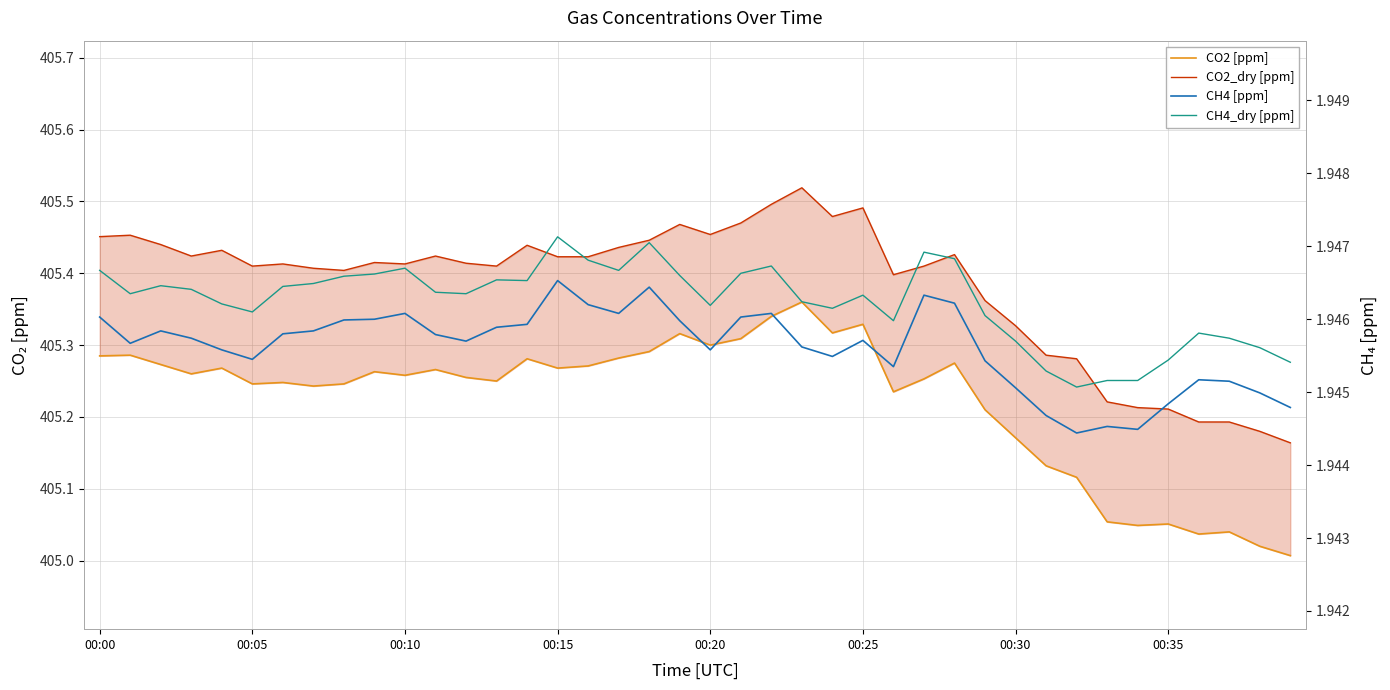

What is the value of the CH4_dry [ppm] point at the 36th from the left?

1.9